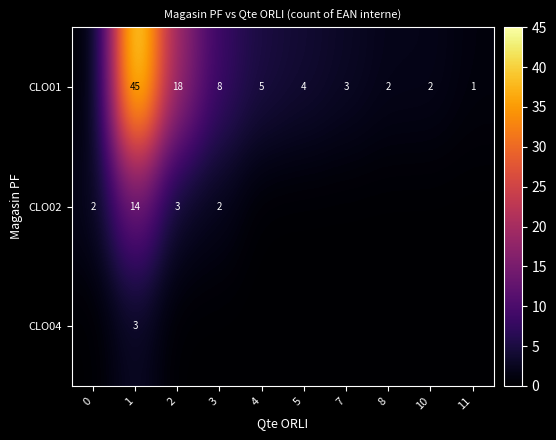

The value of CLO01 at 4 is 5. True or false?

True